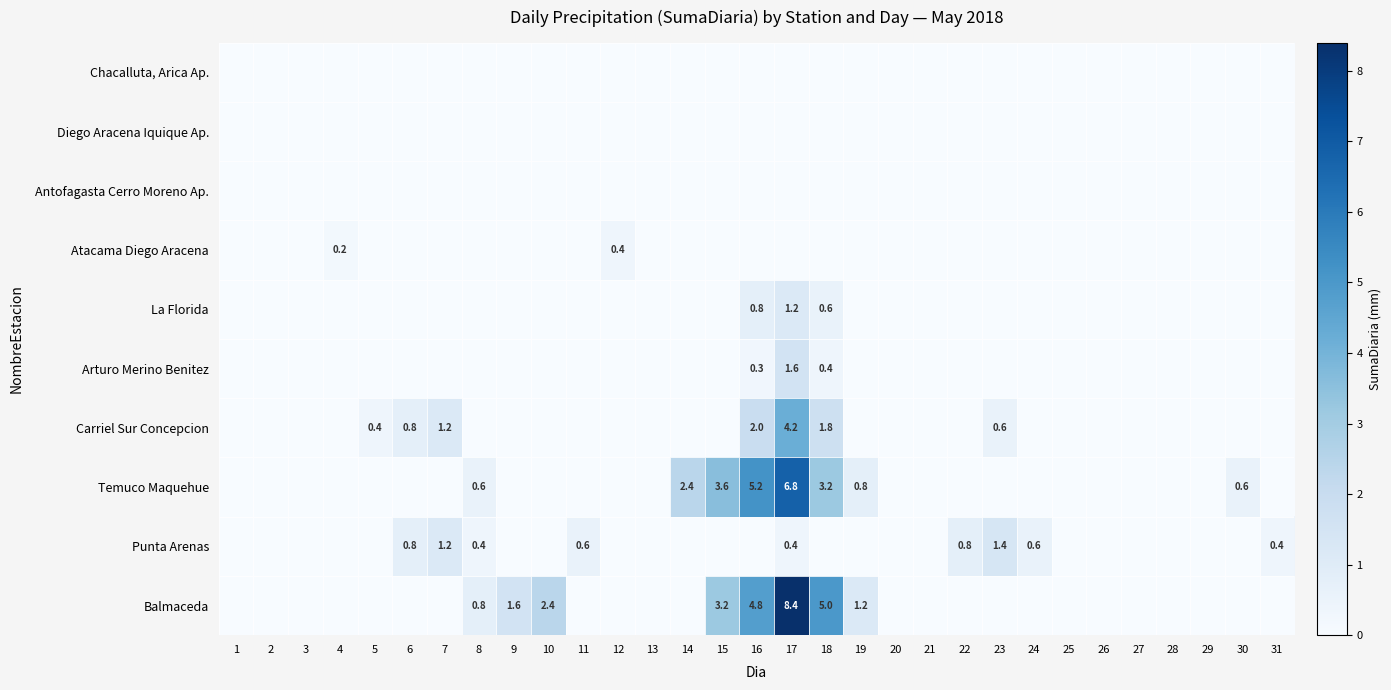

The Chacalluta, Arica Ap. series shows 0.0 at 12. True or false?

True